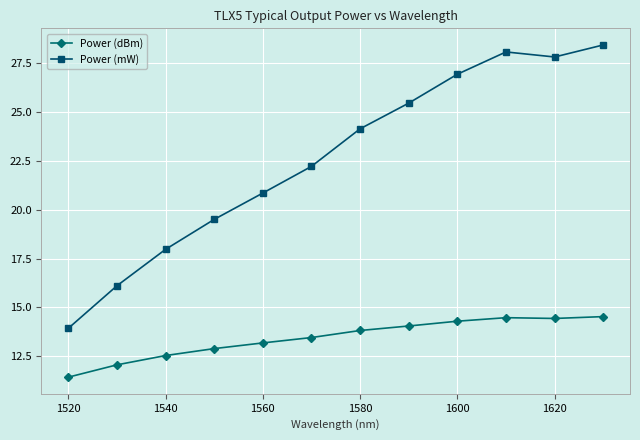

Rank the series by their maximum value, from lowest to highest.

Power (dBm), Power (mW)